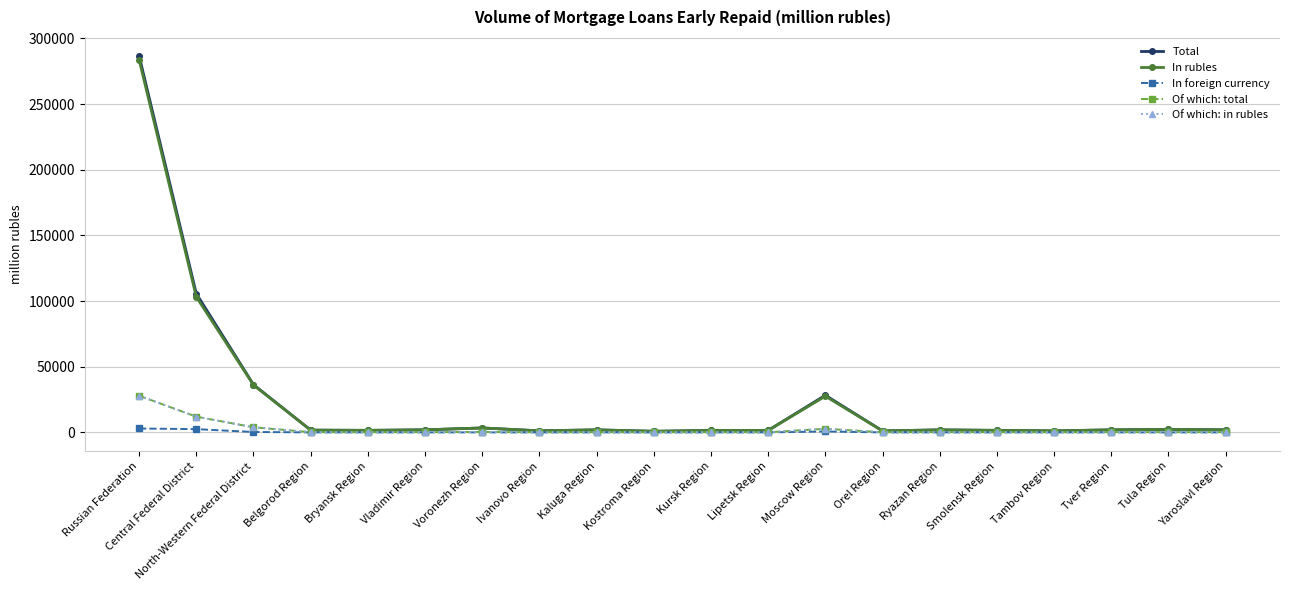

What is the label of the 18th point from the left?

Tver Region